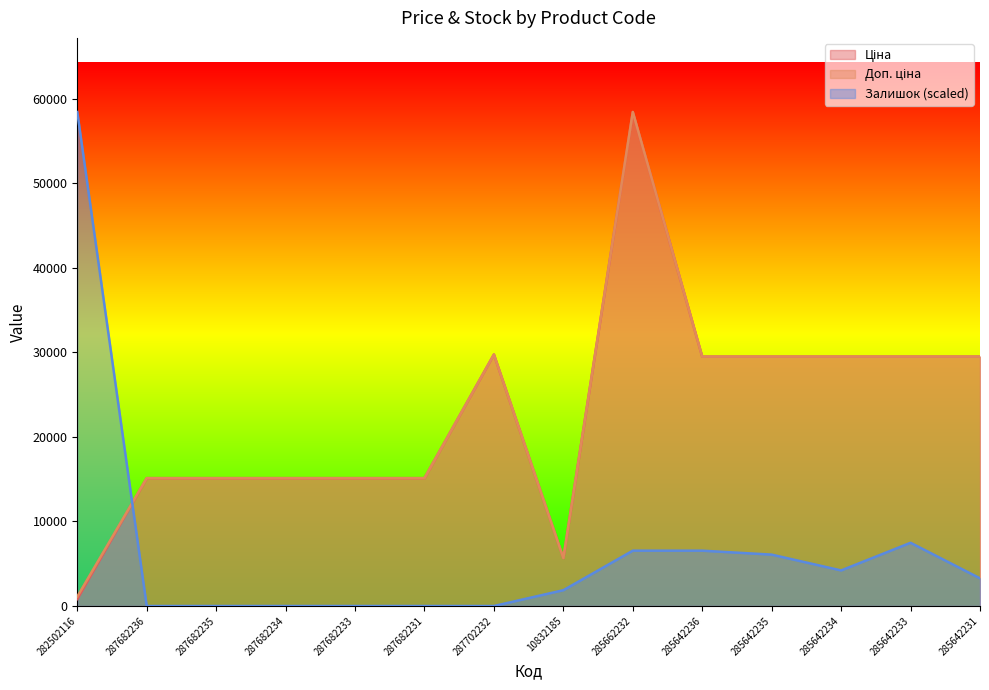

What is the greatest value displayed?

58426.5